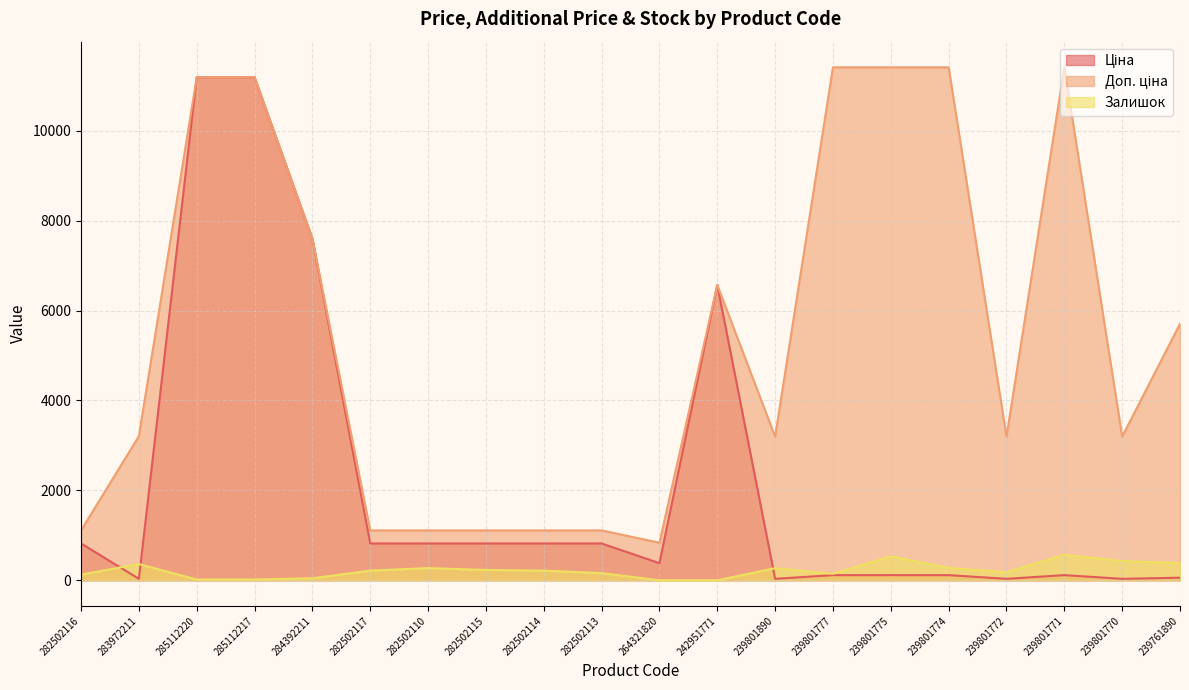

What is the difference between the maximum and minimum values in the Доп. ціна series?

10575.0